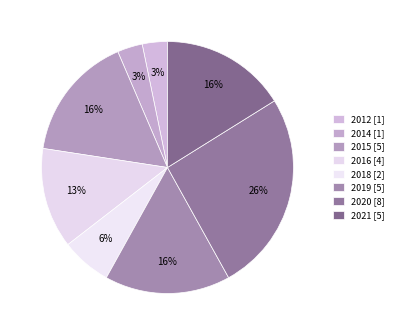

Rank the categories by value from highest to lowest.

2020, 2015, 2019, 2021, 2016, 2018, 2012, 2014